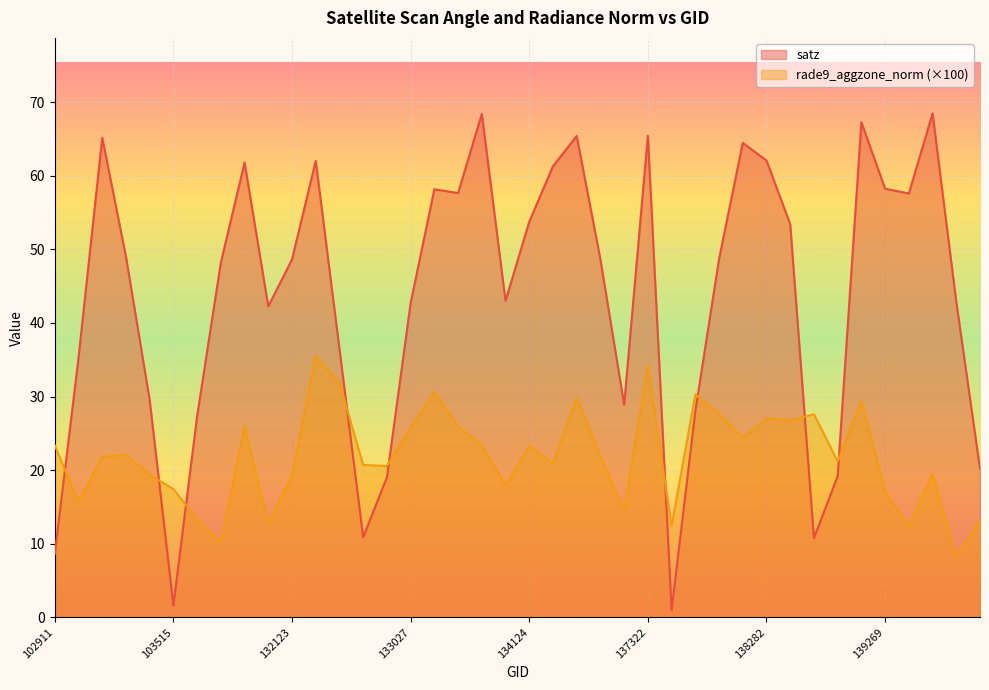

Is the value of satz at 138296 greater than the value of rade9_aggzone_norm at 103396?

Yes